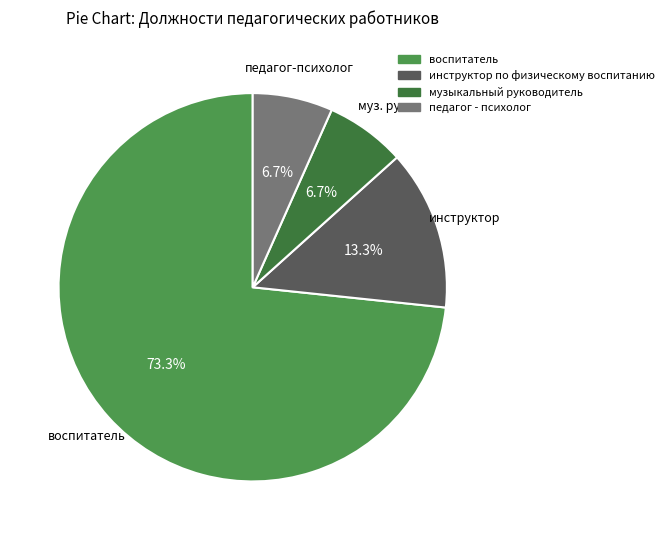

What is the majority slice?

воспитатель